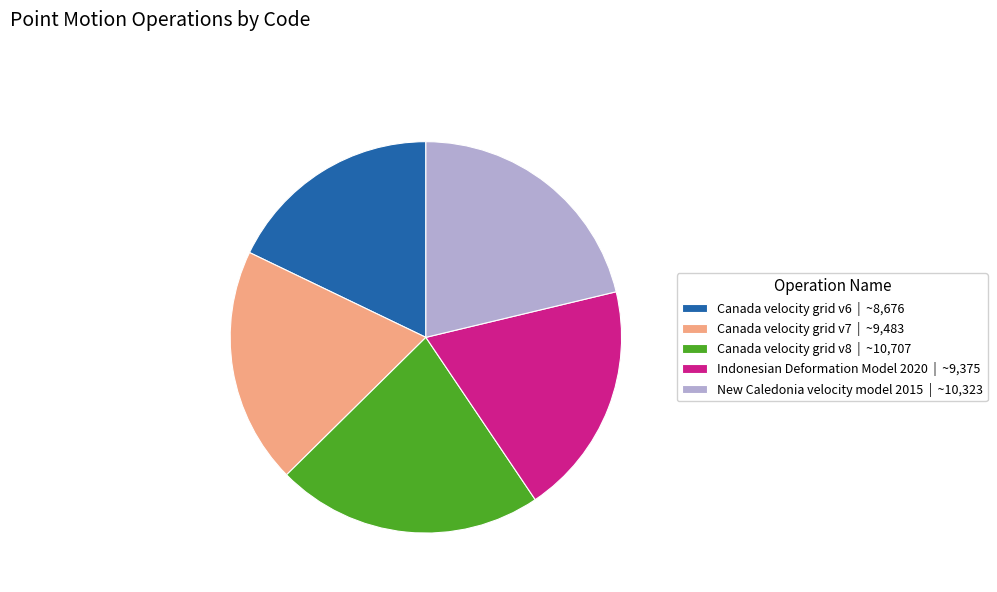

Does any single category account for the majority?

No